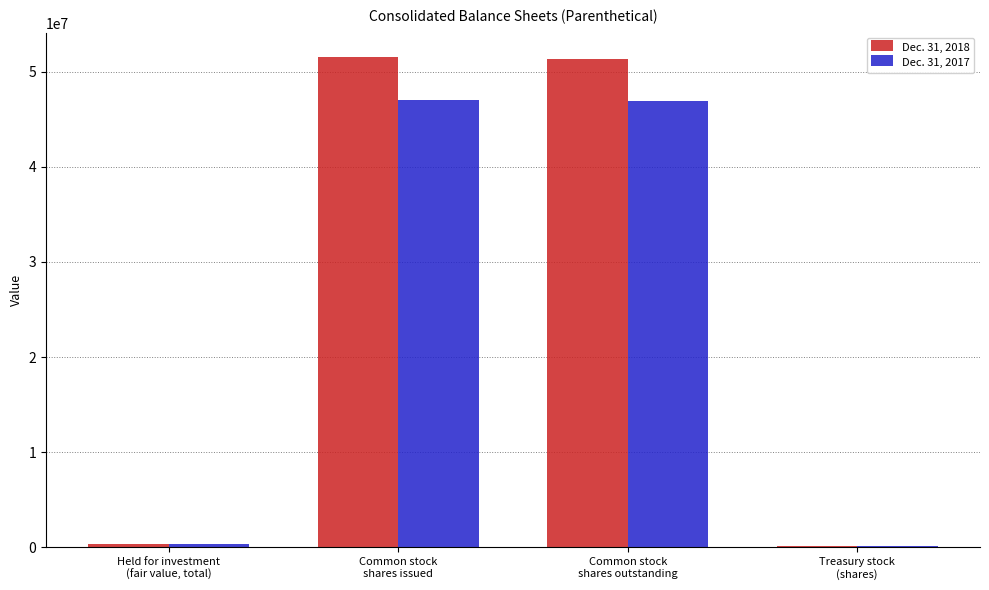

Which series has the largest total across all categories?

Dec. 31, 2018